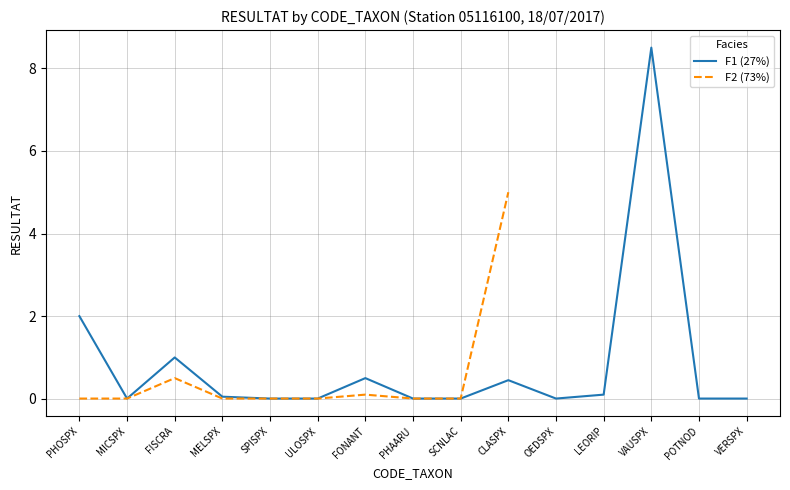

What position from the left is SPISPX?

5